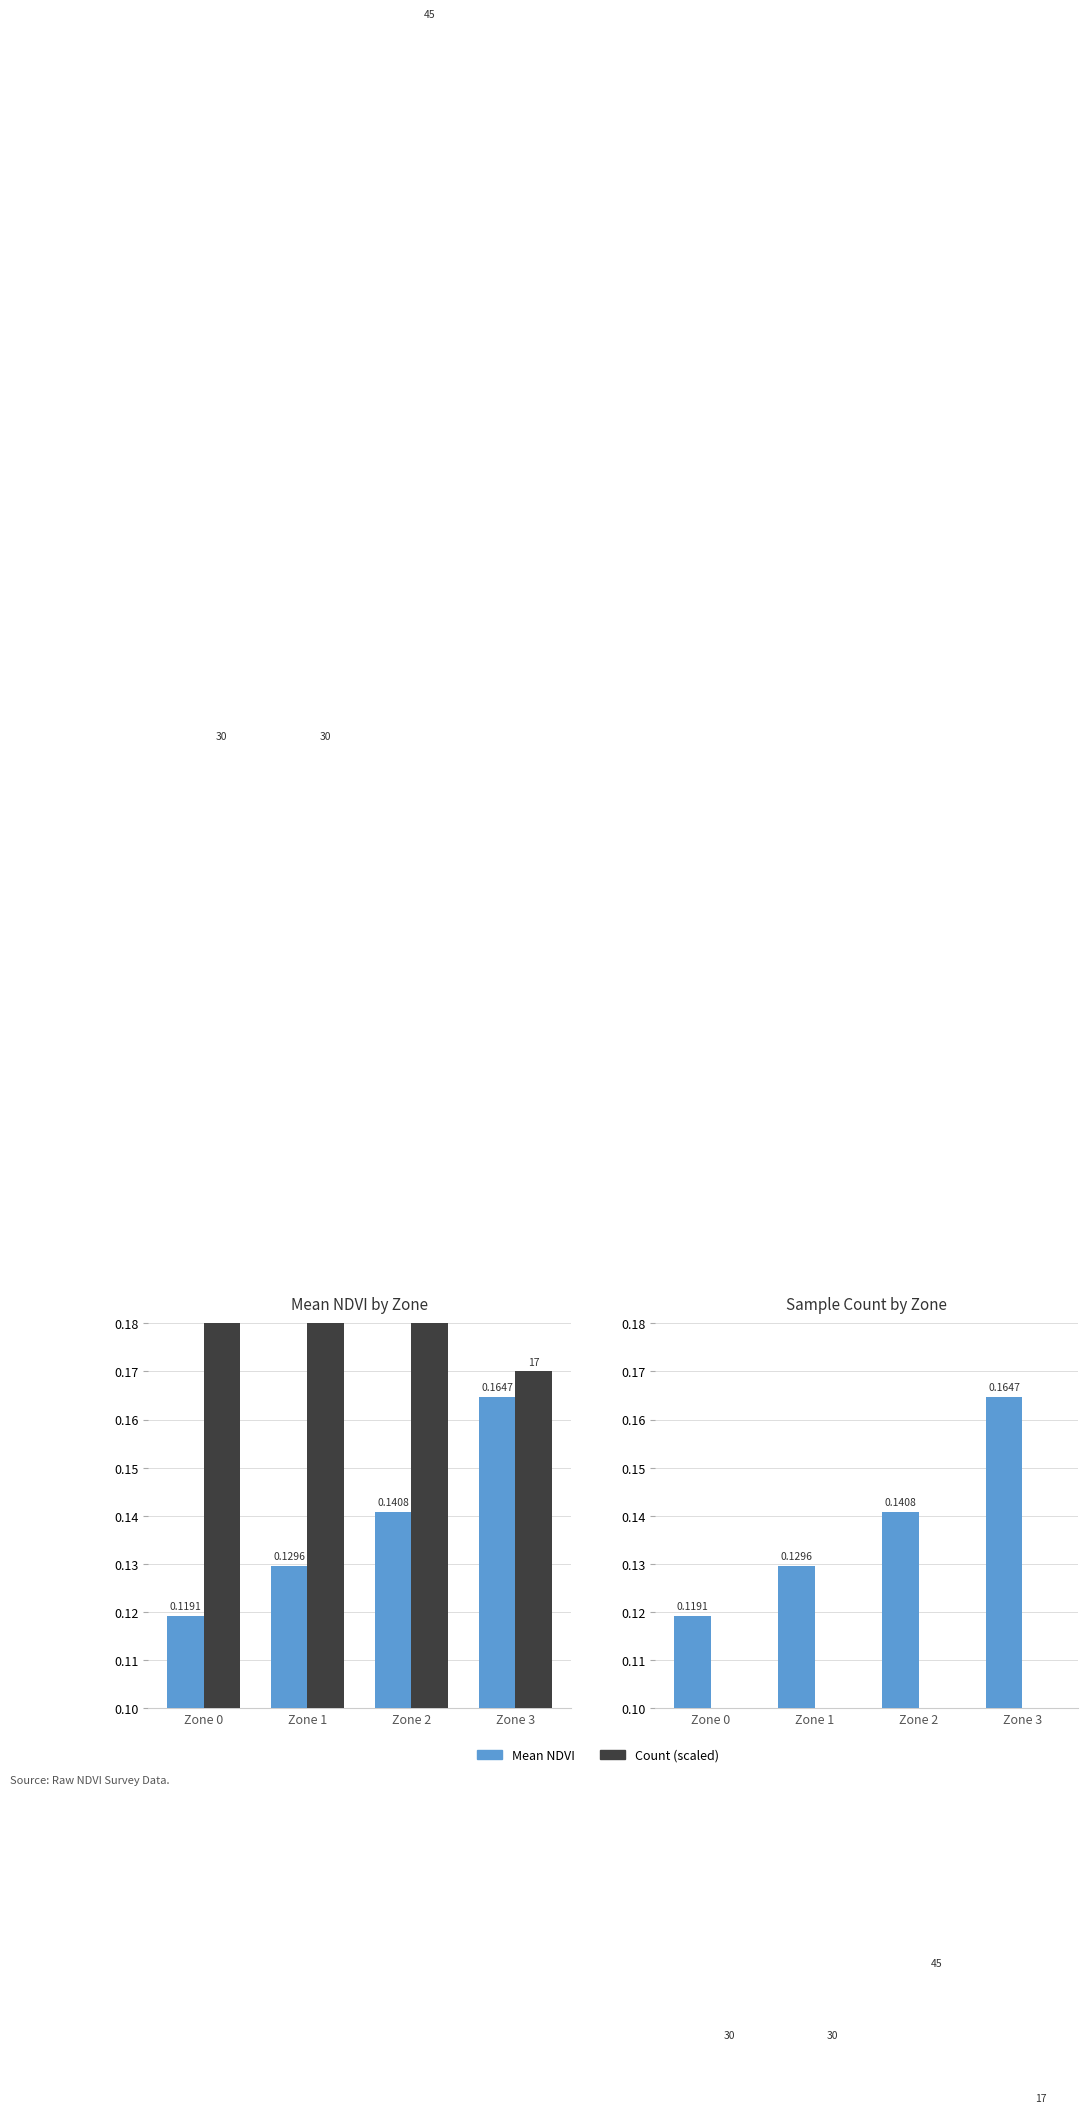

Is the value of Count / 100 at Zone 3 greater than the value of Count / 1000 at Zone 3?

Yes